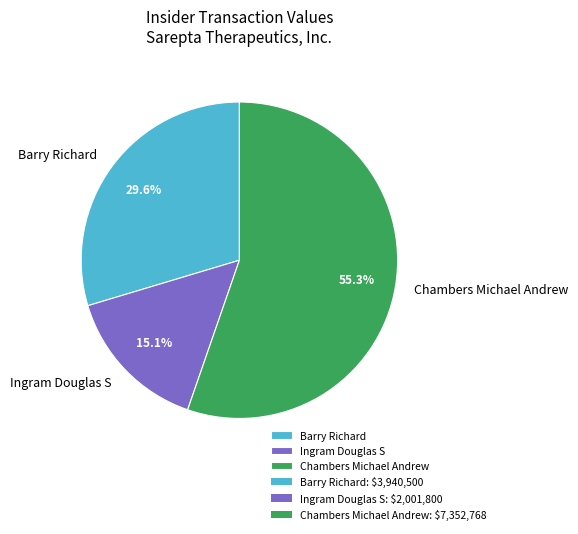

Is there a majority slice in this chart?

Yes